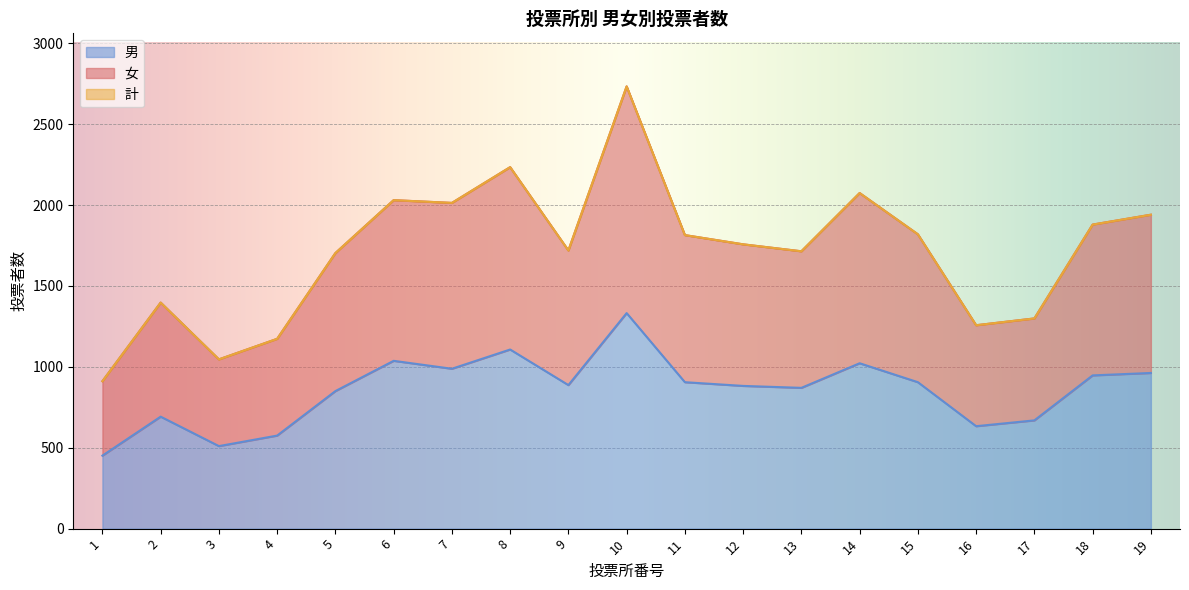

In 計, how many points are higher than both neighbors (excluding endpoints)?

5